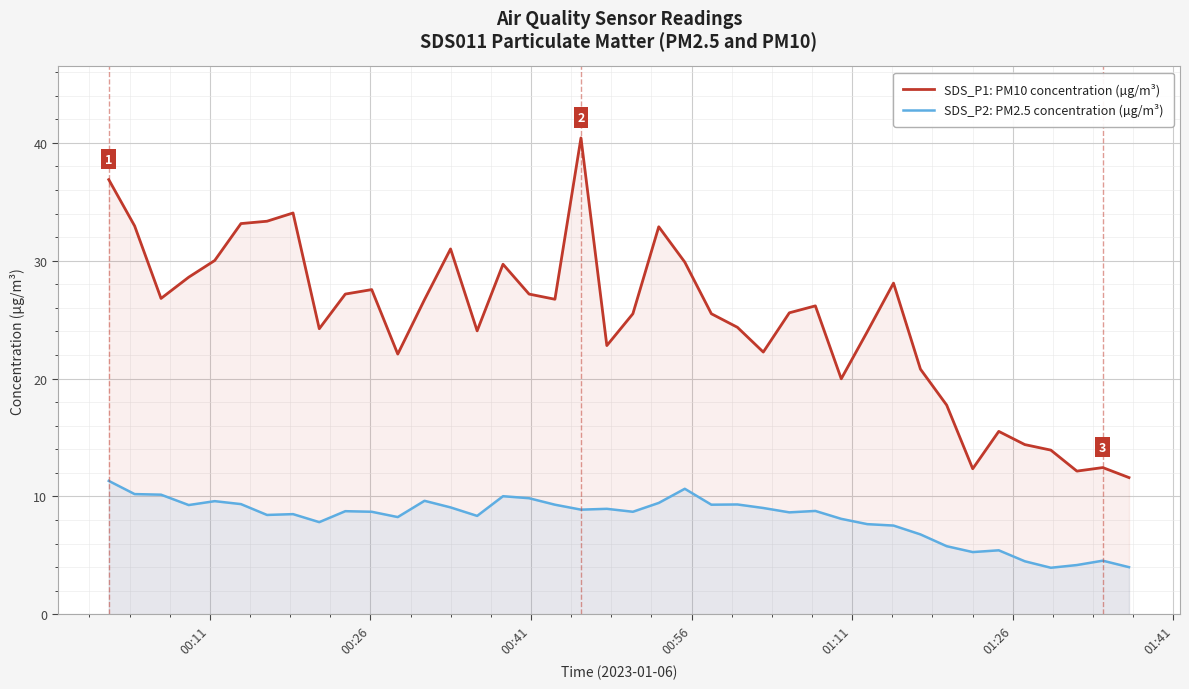

How many values in the SDS_P1: PM10 concentration (µg/m³) series are below 26?

20